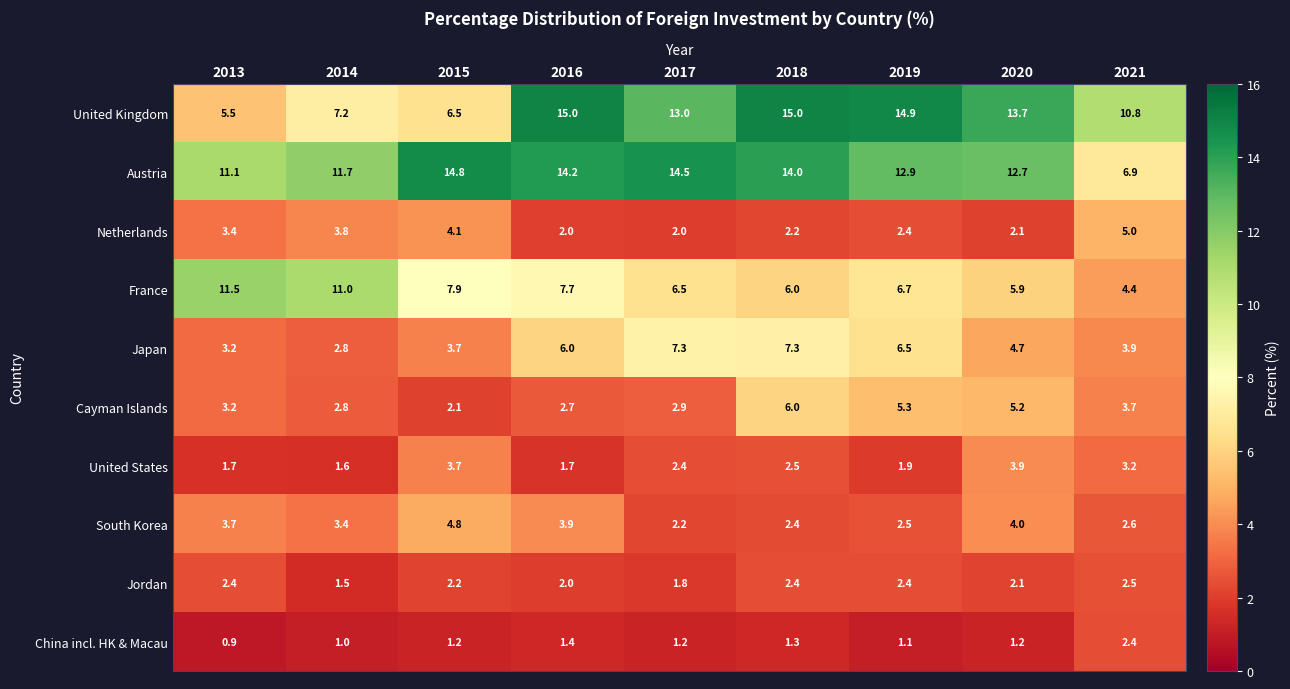

What is the difference between the South Korea values at 2019 and 2015?

2.3